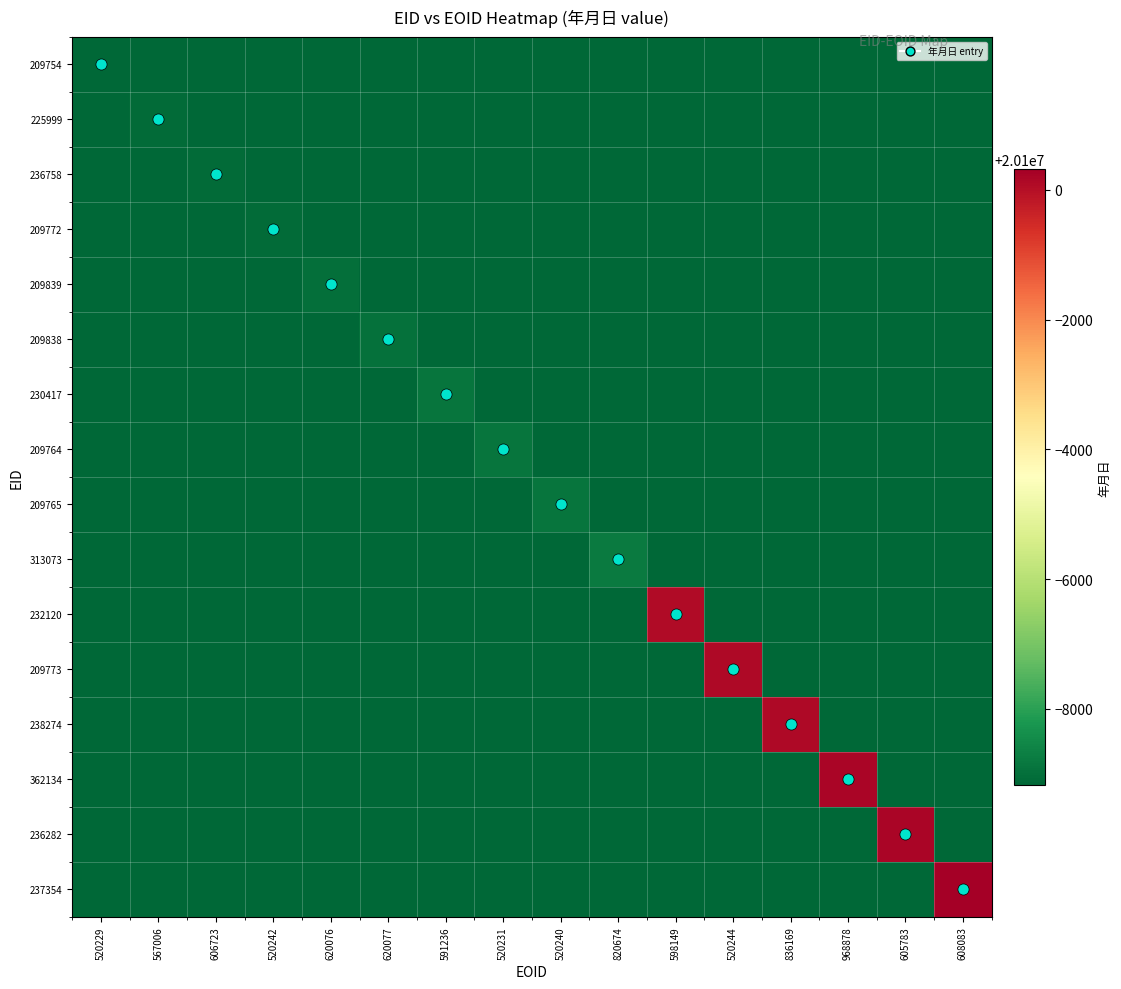

List the series in order of their peak value, highest first.

237354, 236282, 362134, 238274, 209773, 232120, 313073, 209764, 209765, 230417, 209838, 209839, 209772, 236758, 225999, 209754